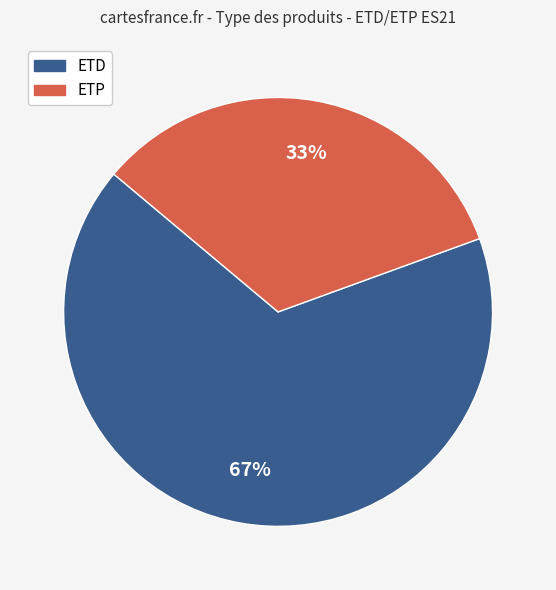

Is there a majority slice in this chart?

Yes